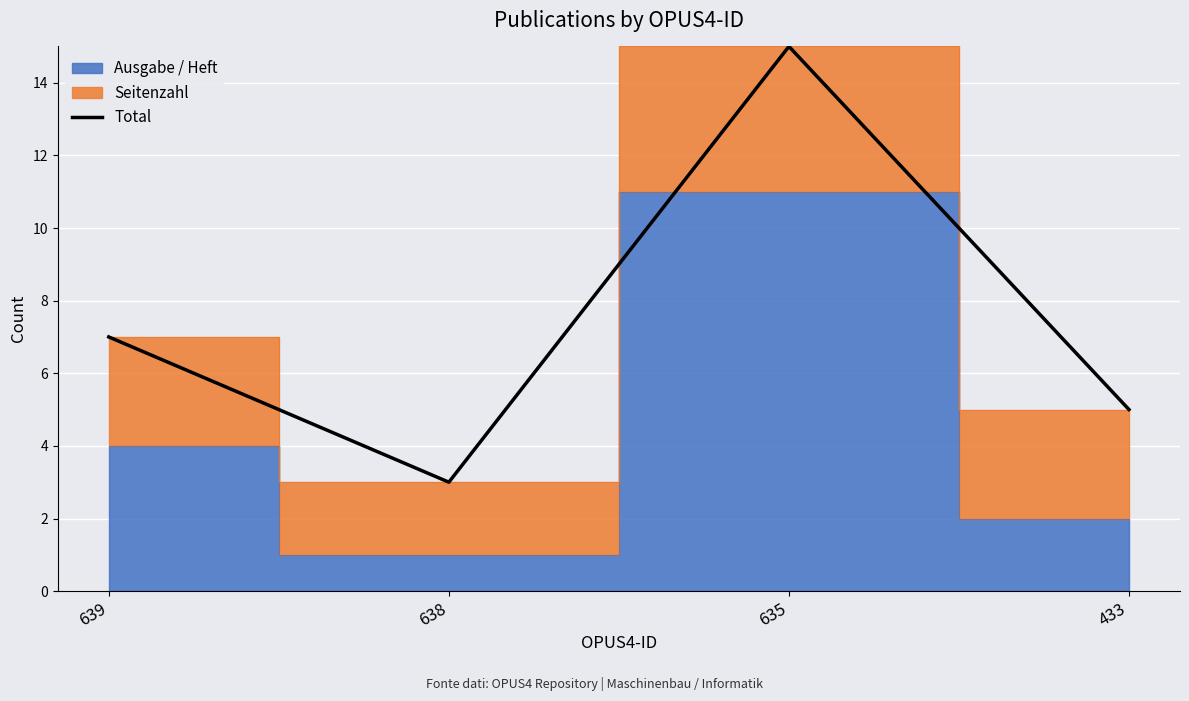

What is the value of the 1st point from the left?

7